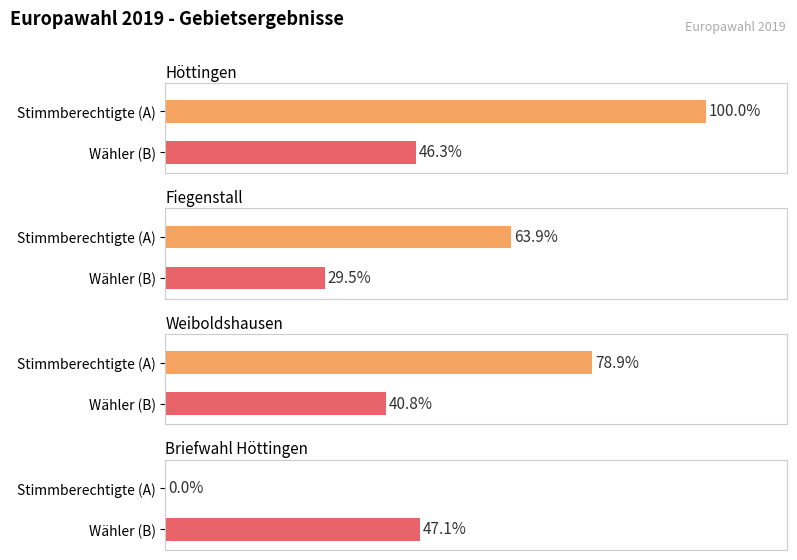

Where does the A2 series first go above 61?

Höttingen